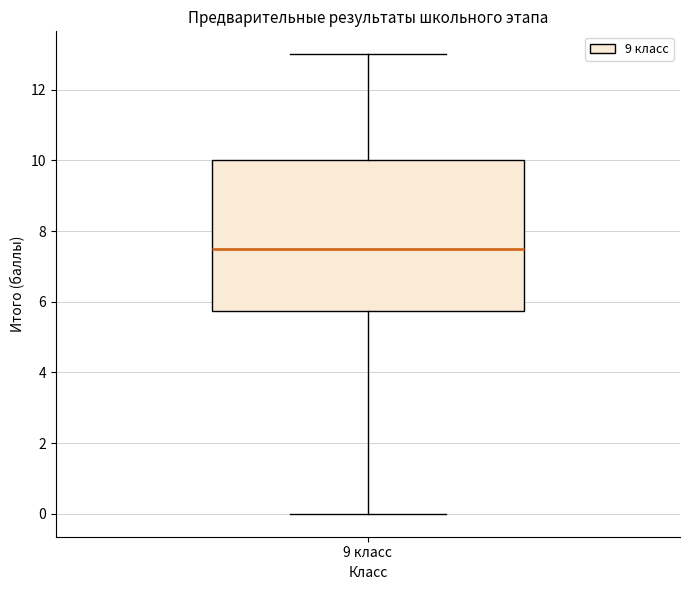

Read this box plot against the y-axis: the position of the median line, the range covered by the box, and the ends of both whiskers. The values are not printed on the chart, so give them approximately, as read against the axis.

median 7.6, box 5.8 to 10.0, whiskers 0.0 to 13.0